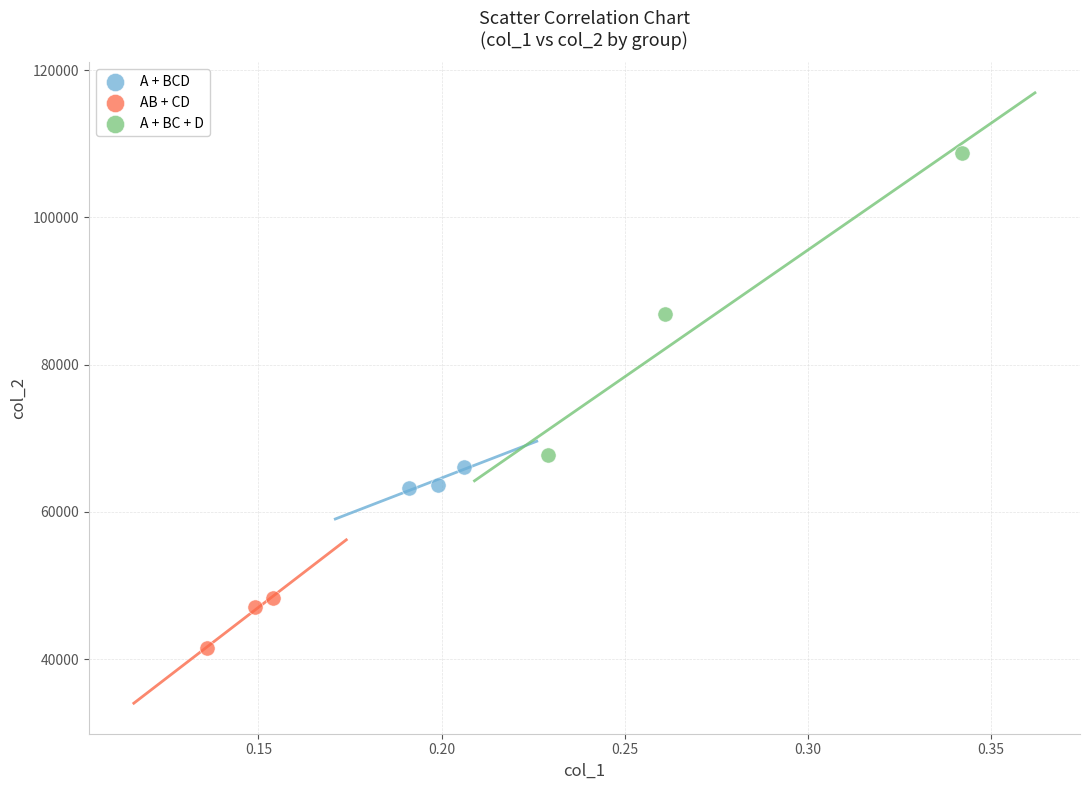

What are all the series names shown in the legend?

A + BCD, AB + CD, A + BC + D